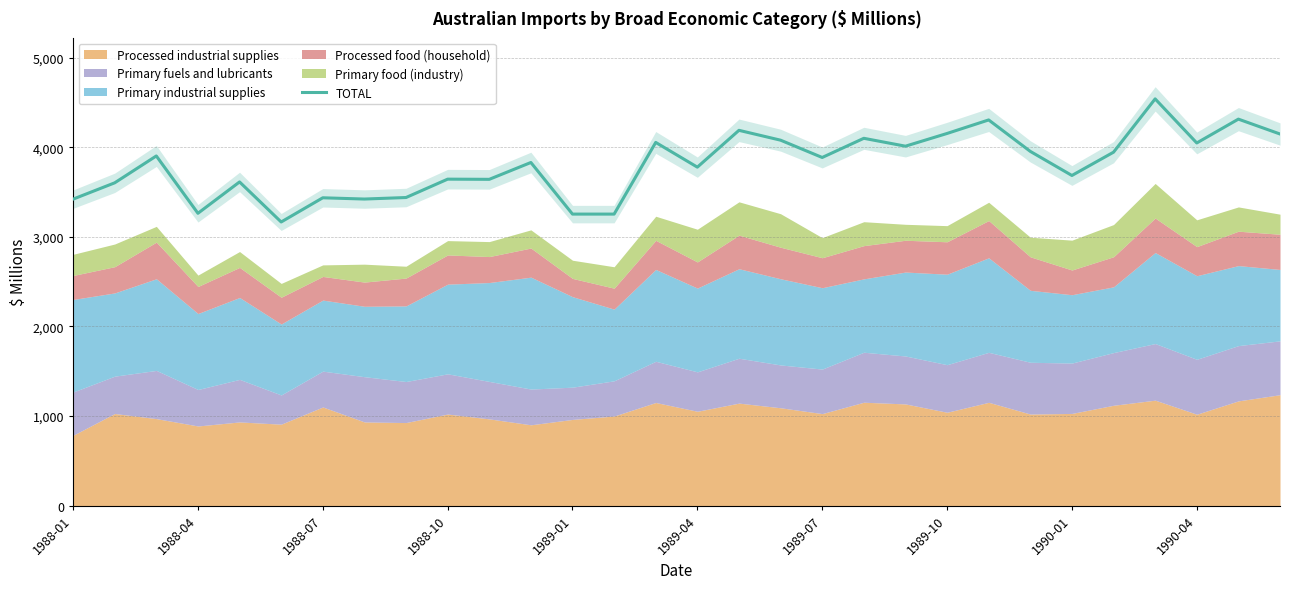

What is the maximum value for TOTAL?

4539